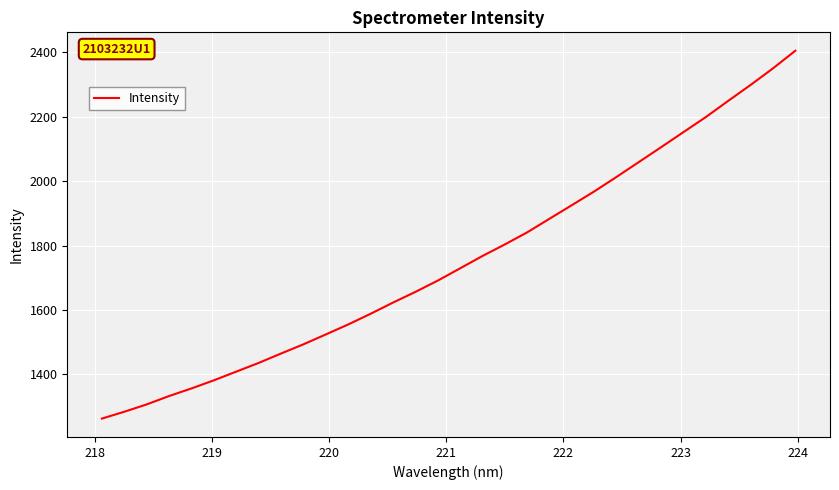

What is the difference between the maximum and minimum values?

1142.3